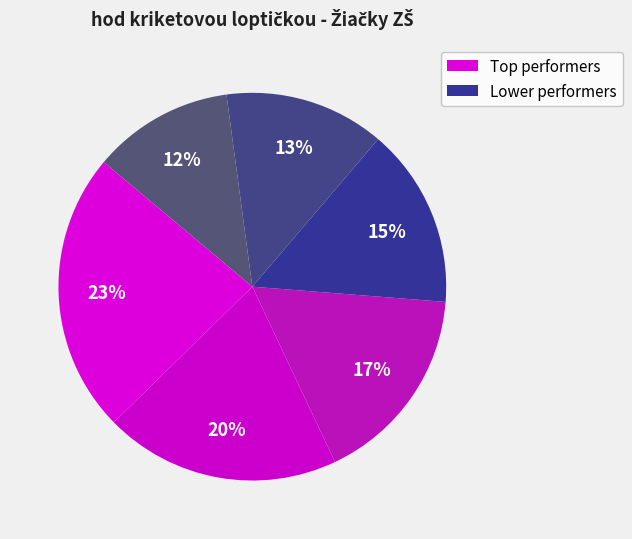

How many slices are in this pie chart?

6